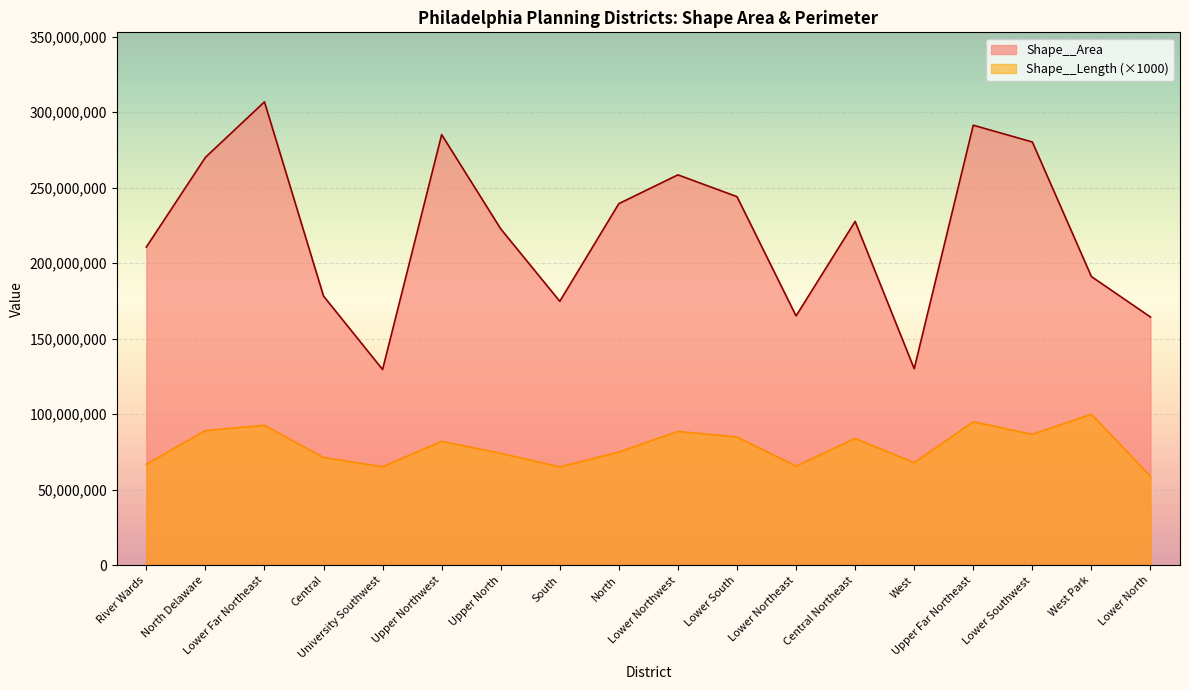

The Shape__Length series shows 115623111.4 at North. True or false?

False